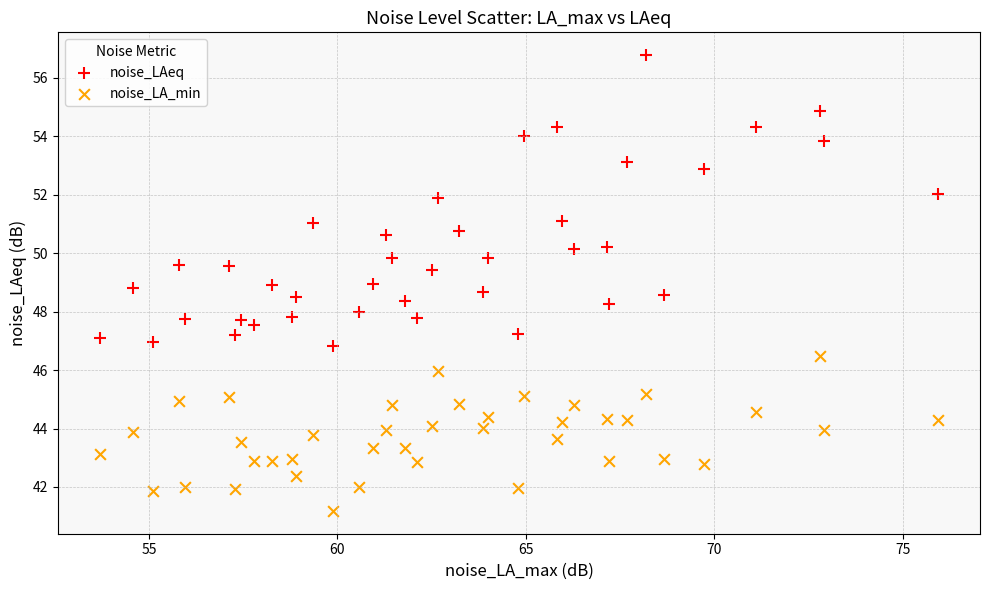

Across all data points, what is the range of X values (max minus min)?

22.2